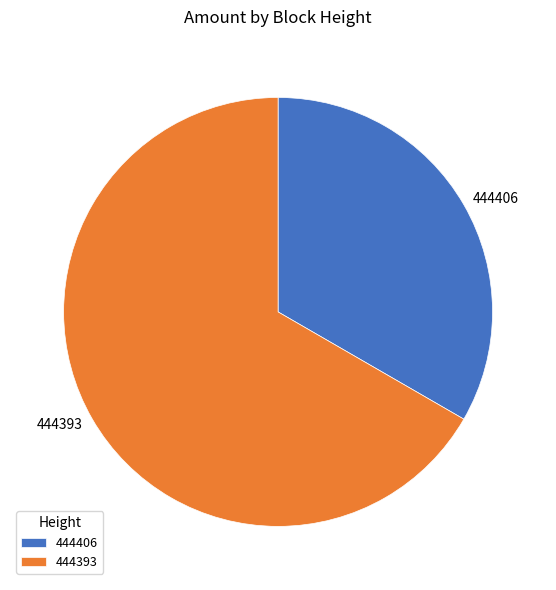

Between 444393 and 444406, which is larger?

444393